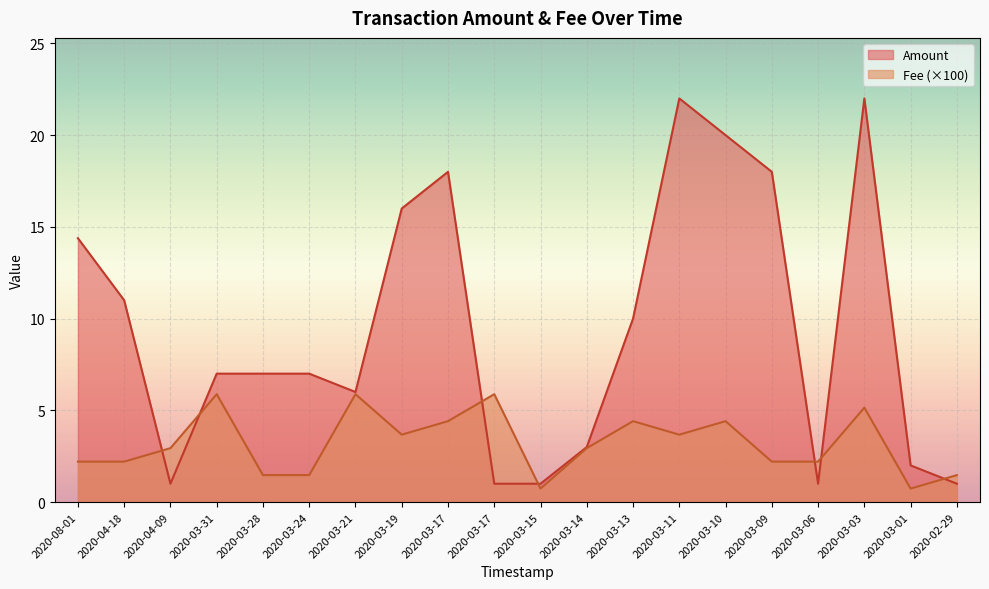

Reading left to right, extract all data points from this chart.

Amount: 14.4	11.0	1.0	7.0	7.0	7.0	6.0	16.0	18.0	1.0	1.0	3.0	10.0	22.0	20.0	18.0	1.0	22.0	2.0	1.0
Fee: 2.2	2.2	2.9	5.9	1.5	1.5	5.9	3.7	4.4	5.9	0.7	2.9	4.4	3.7	4.4	2.2	2.2	5.1	0.7	1.5